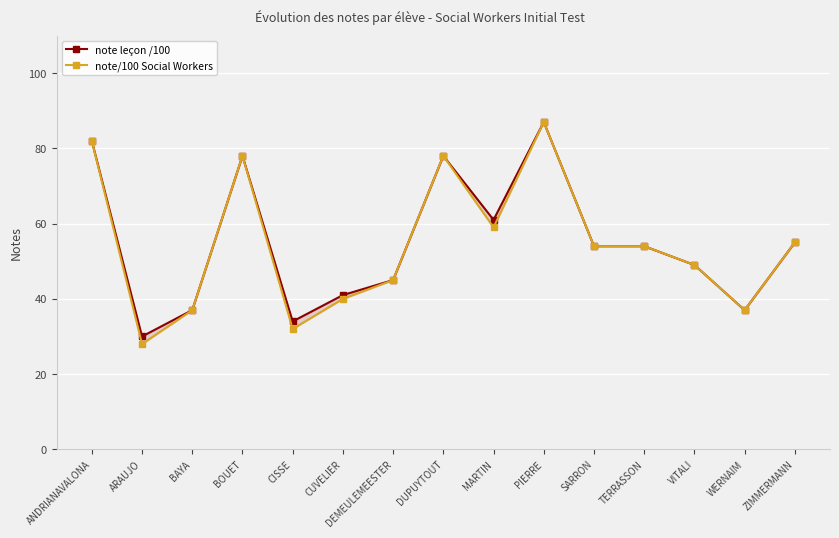

Which category has the lowest value across all series?

ARAUJO